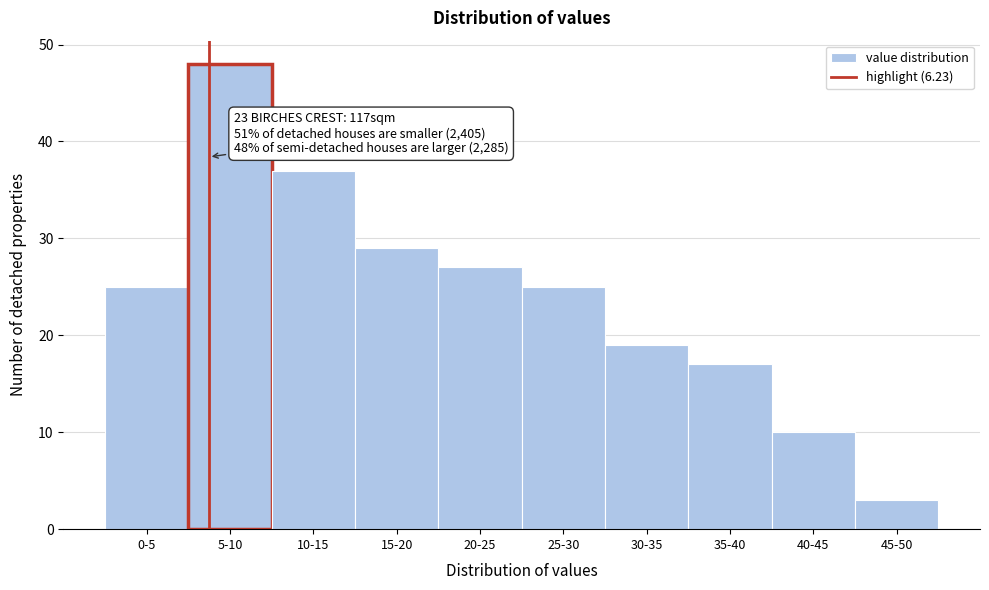

Reading left to right, what are all the values shown in this chart?

0-5=25	5-10=48	10-15=37	15-20=29	20-25=27	25-30=25	30-35=19	35-40=17	40-45=10	45-50=3